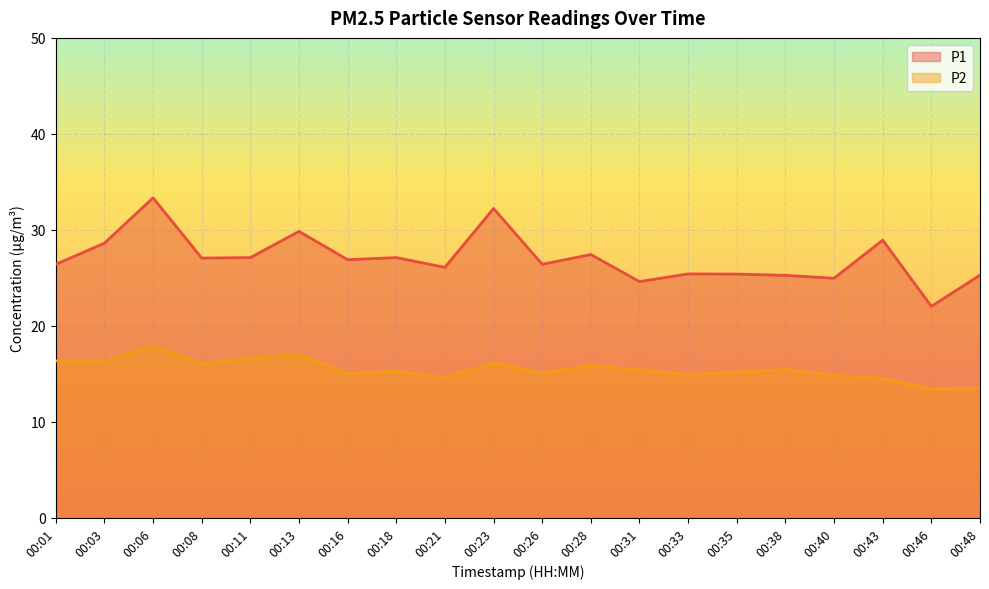

Does the chart display data point markers on the line(s)?

No